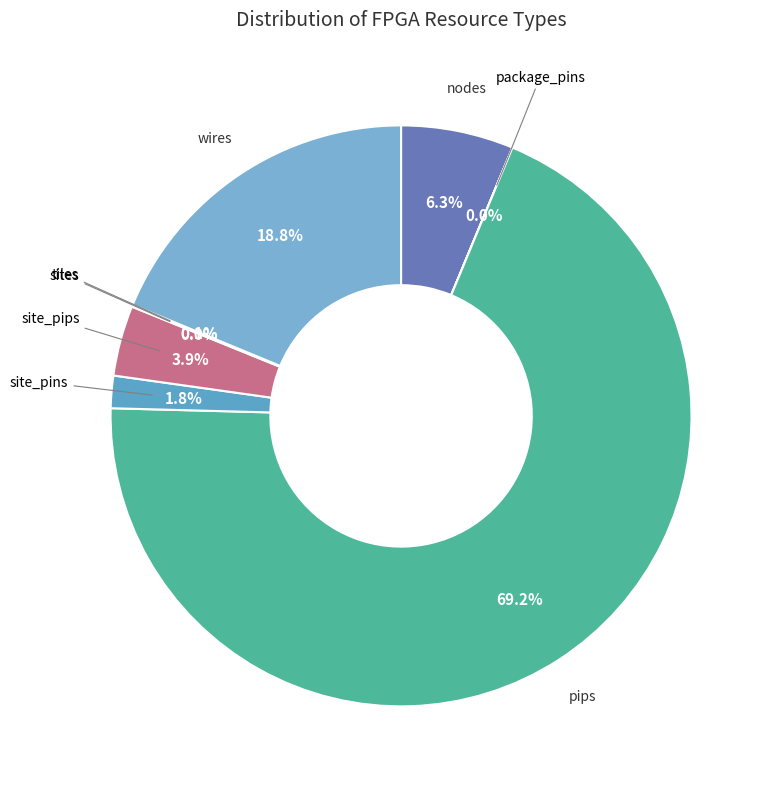

Which category has the smallest portion of the pie?

package_pins